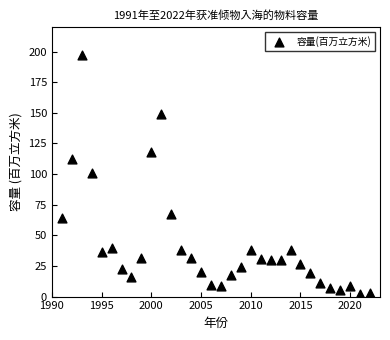

What is the range of X values (max minus min)?

31.0